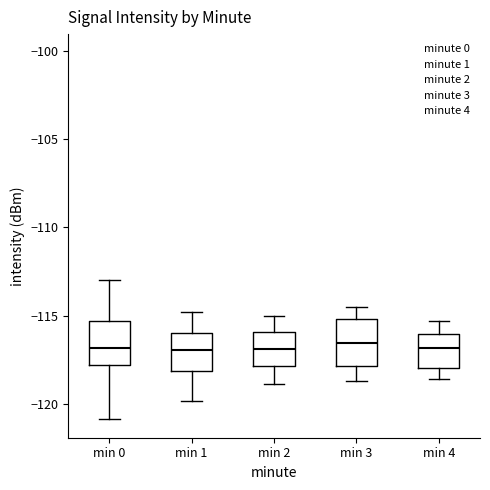

Where is the lower edge of the box for min 0 on the y-axis? The values are not printed on the chart, so give them approximately, as read against the axis.

-118.0